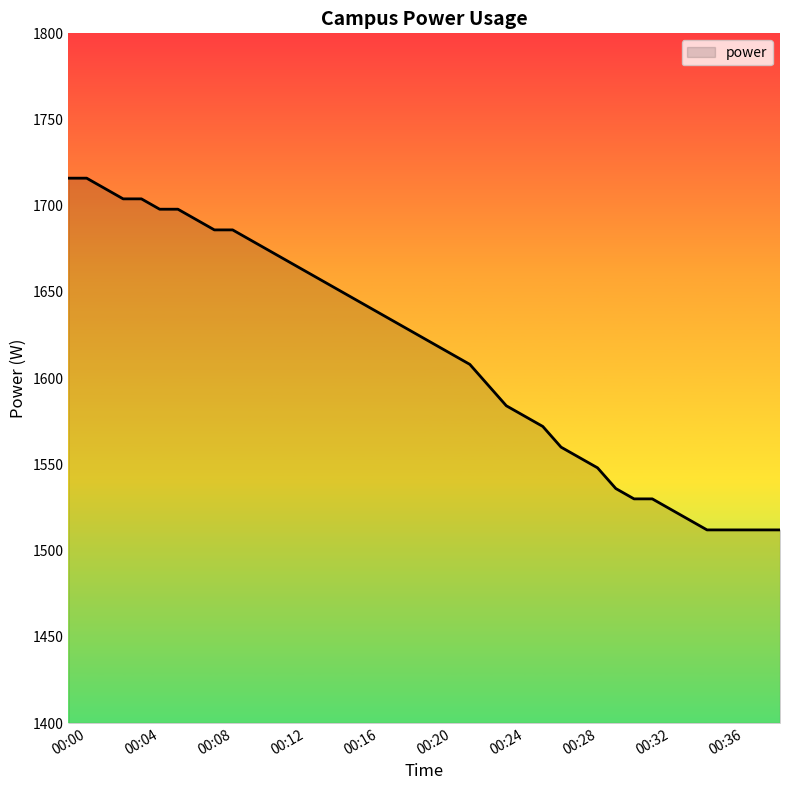

What is the minimum value shown in the chart?

1512